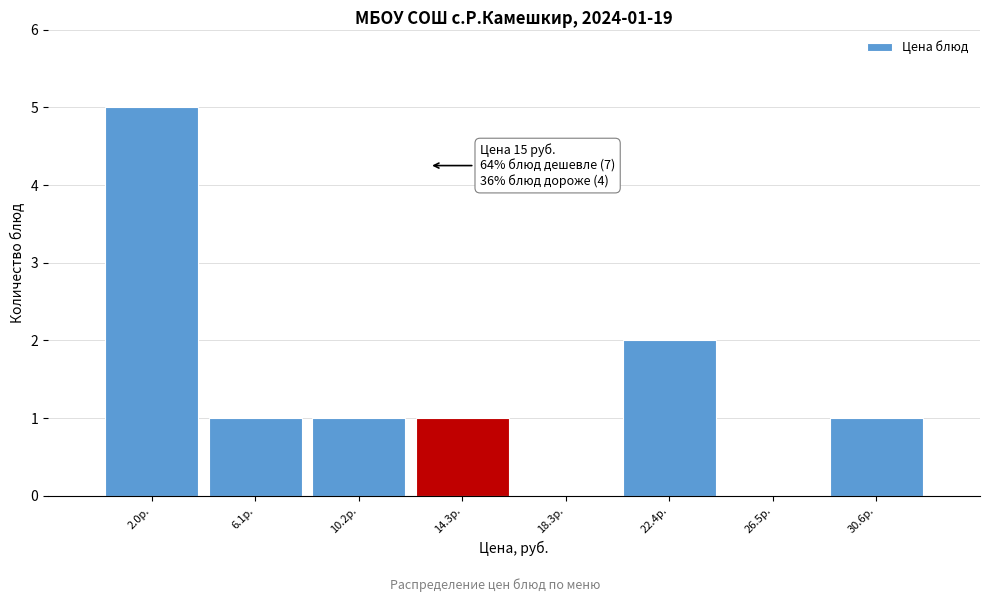

Reading left to right, what are all the values shown in this chart?

2.0р.=5	6.1р.=1	10.2р.=1	14.3р.=1	18.3р.=0	22.4р.=2	26.5р.=0	30.6р.=1